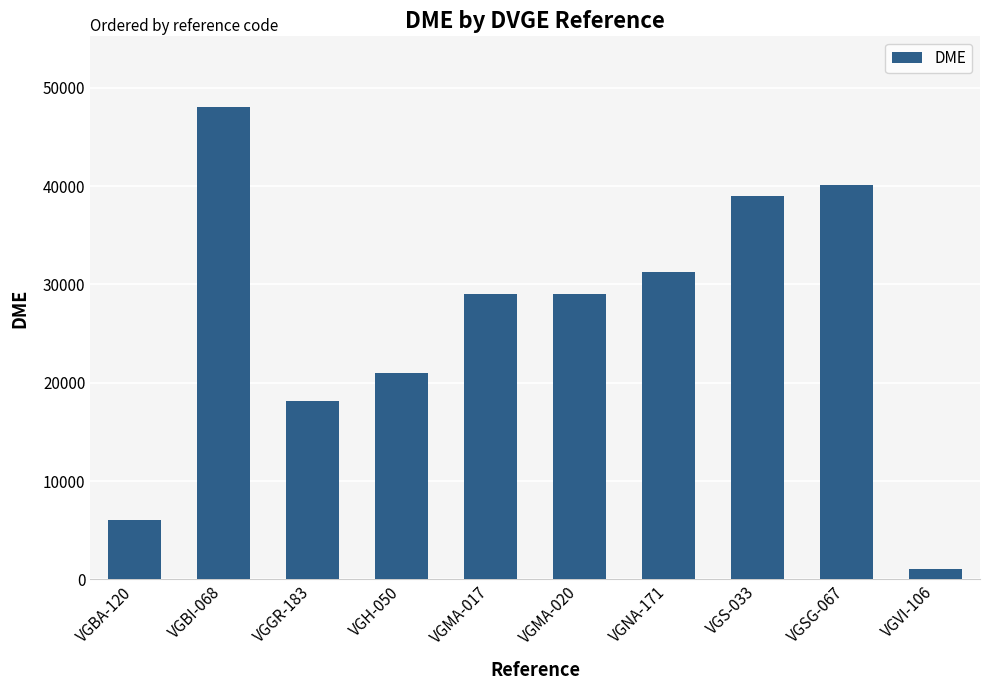

What is the change in value from VGH-050 to VGSG-067?

+19058